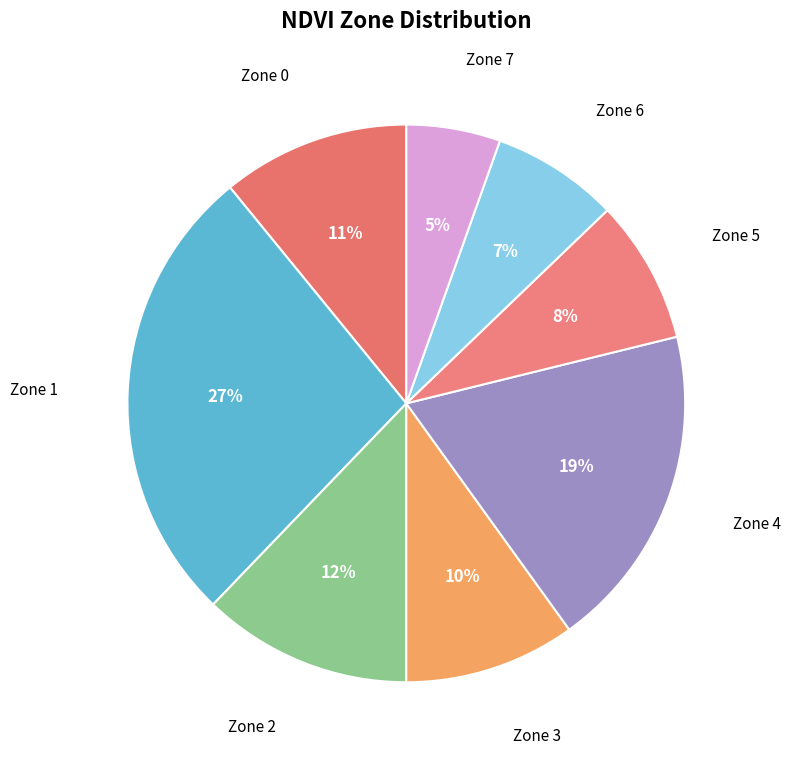

What is the smallest slice in the pie chart?

Zone 7